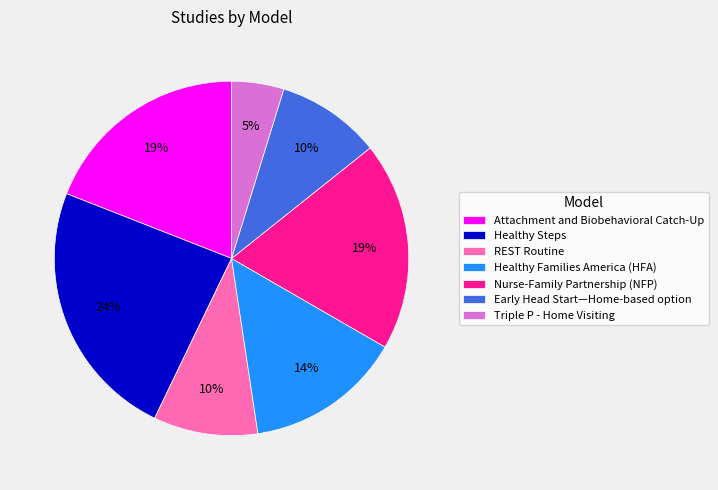

What is the largest slice in the pie chart?

Healthy Steps